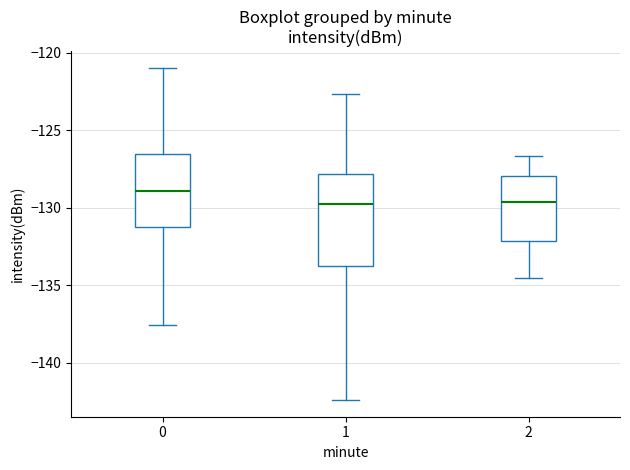

Reading left to right, read every box against the y-axis: the position of its median line, the range the box covers, and the ends of its whiskers. The values are not printed on the chart, so give them approximately, as read against the axis.

0: median -129.0, box -131.0 to -126.5, whiskers -137.5 to -121.0
1: median -130.0, box -133.5 to -128.0, whiskers -142.5 to -122.5
2: median -129.5, box -132.0 to -128.0, whiskers -134.5 to -126.5